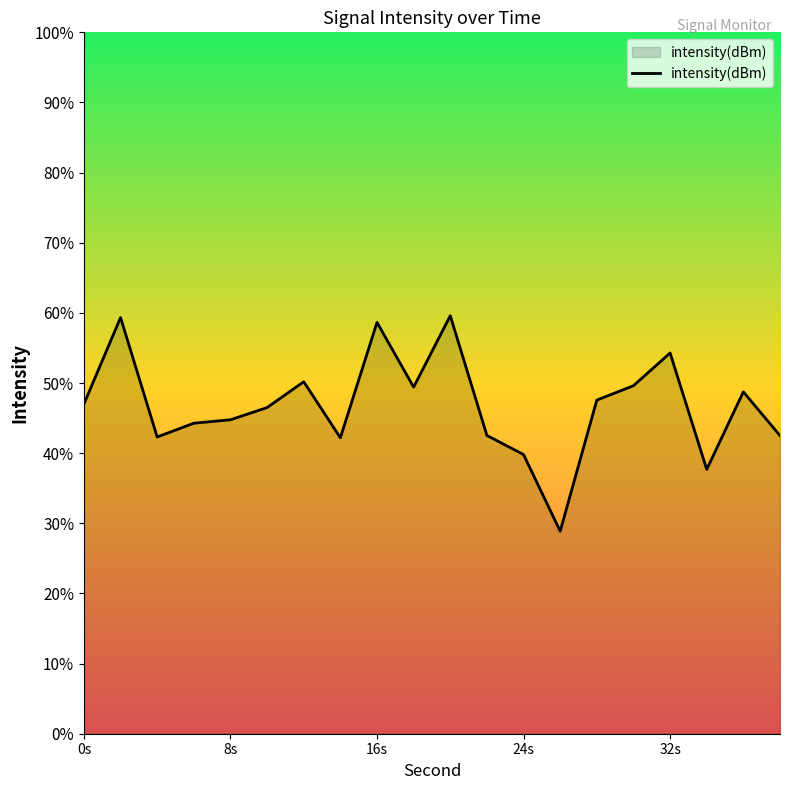

Is it true that the value at 4 is -115.8?

True